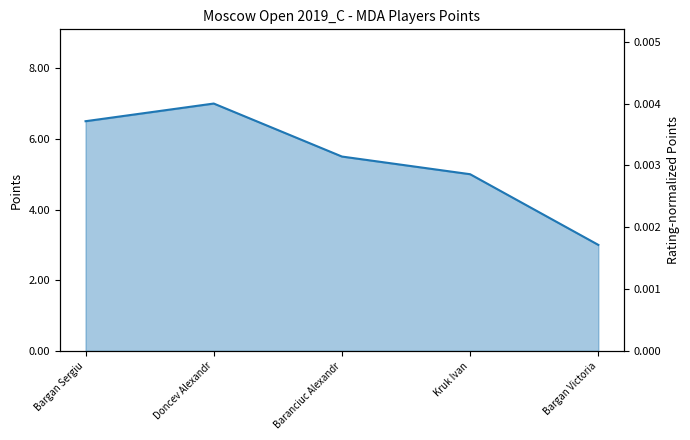

Reading left to right, list all the values displayed in this chart.

6.5	7.0	5.5	5.0	3.0